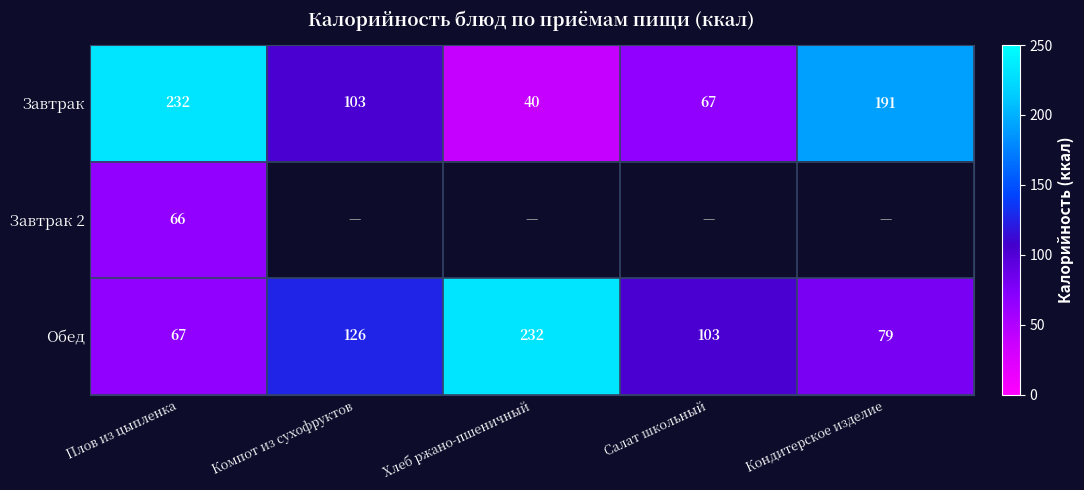

What is the sum of all Завтрак values?

633